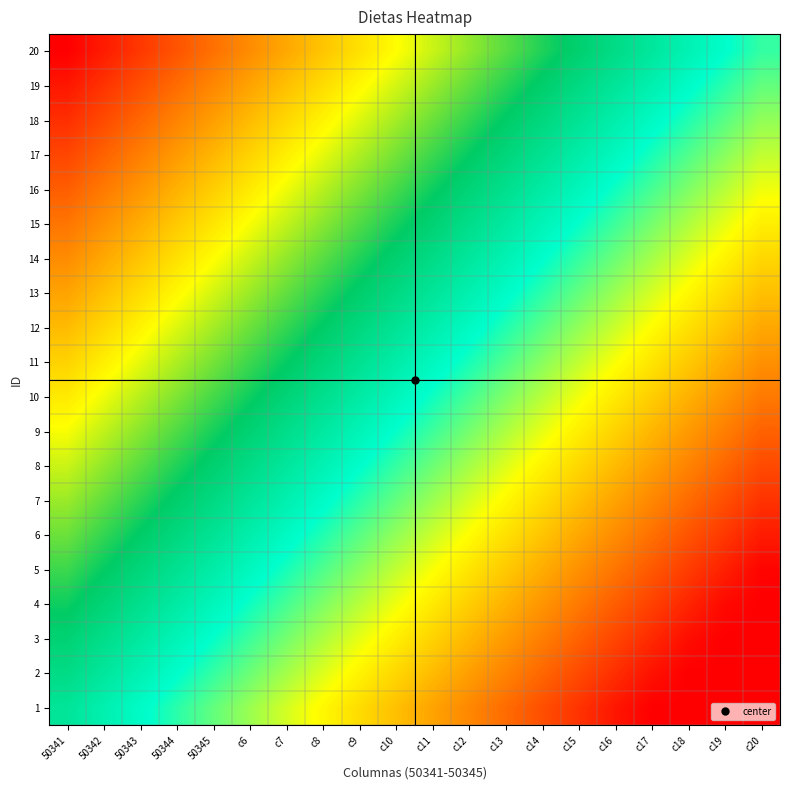

At which category is the sum across all series the highest?

50341